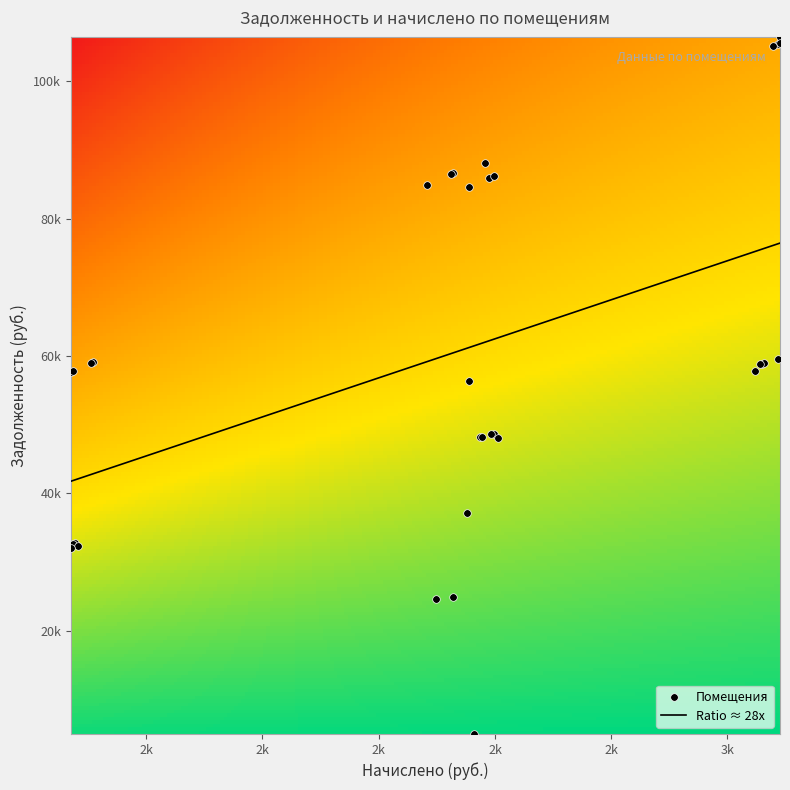

What is the change in value from 10 to 32?

-80166.1